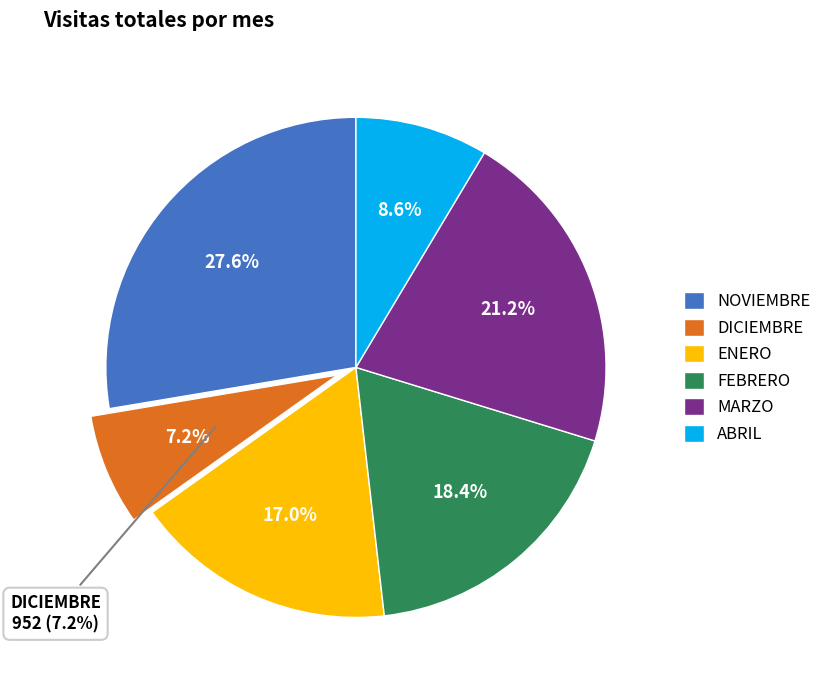

What is the change in value from ENERO to FEBRERO?

+194